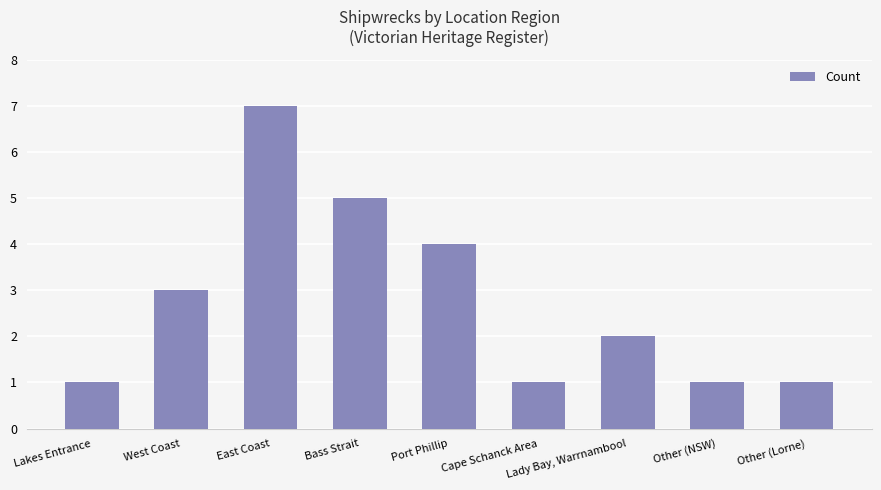

Count the values in the range 1 to 4.

7